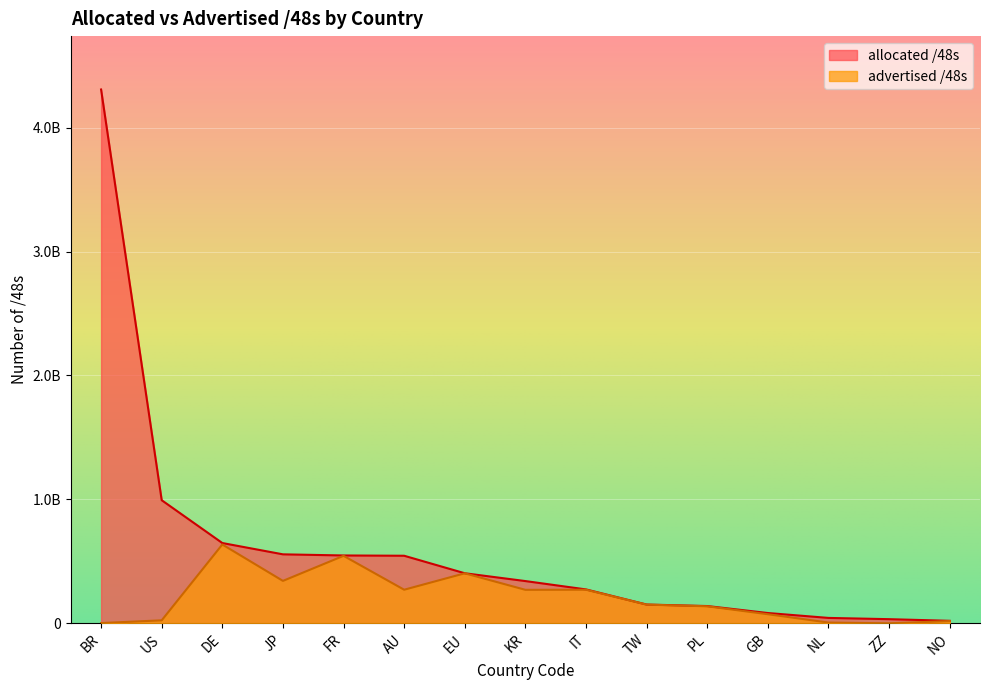

Is it true that allocated_48s equals 43647063 at NL?

True